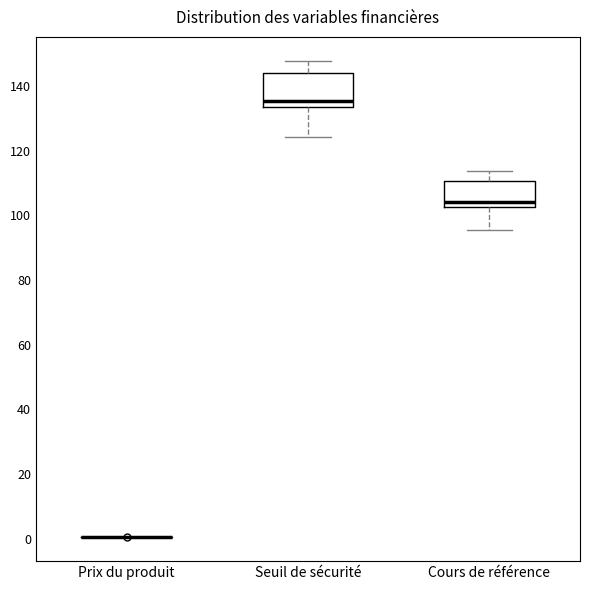

Where is the upper edge of the box for Seuil de sécurité on the y-axis? The values are not printed on the chart, so give them approximately, as read against the axis.

144